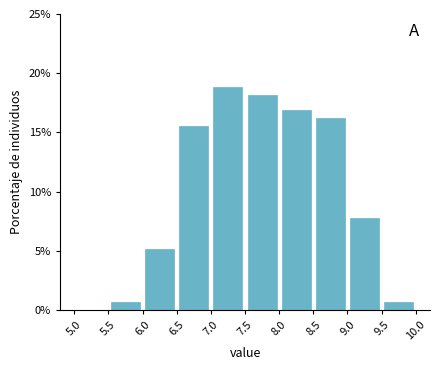

Reading left to right, transcribe this chart: for each bar, give the range it covers on the x-axis and its height. The values are not printed on the chart, so give them approximately, as read against the axis.

5.0 to 5.5: 0
5.5 to 6.0: 0.5
6.0 to 6.5: 5.0
6.5 to 7.0: 15.5
7.0 to 7.5: 19.0
7.5 to 8.0: 18.0
8.0 to 8.5: 17.0
8.5 to 9.0: 16.0
9.0 to 9.5: 8.0
9.5 to 10.0: 0.5